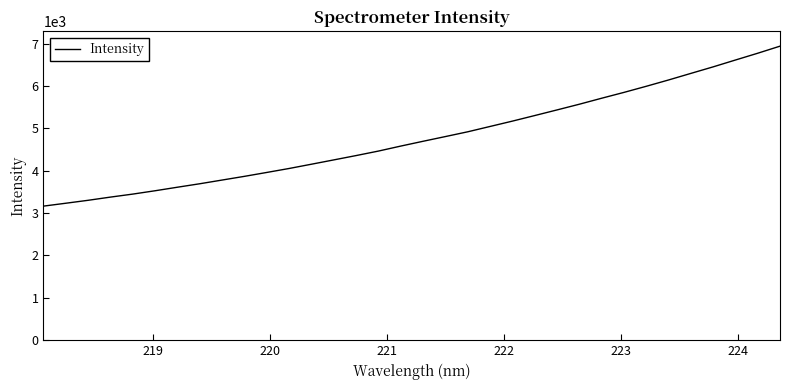

What is the minimum value shown in the chart?

3164.3